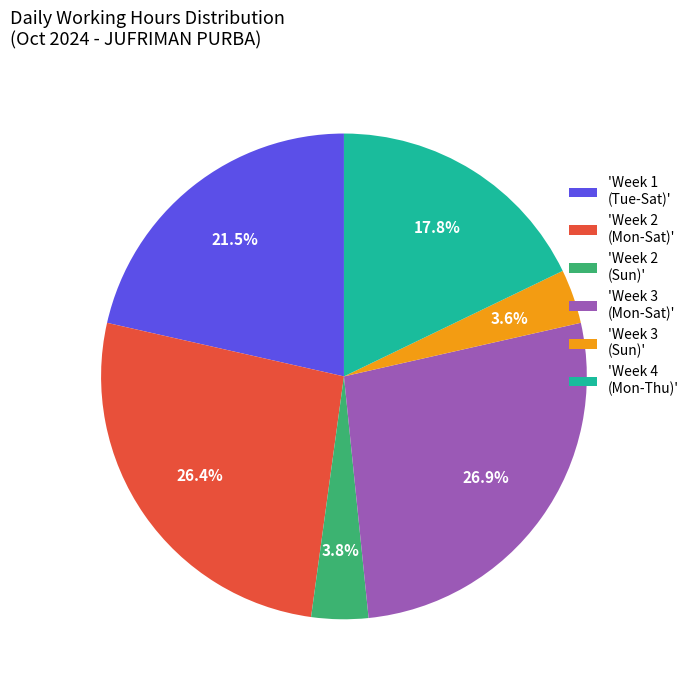

Combined, do 'Week 3 (Sun)' and 'Week 2 (Mon-Sat)' account for over 50%?

No